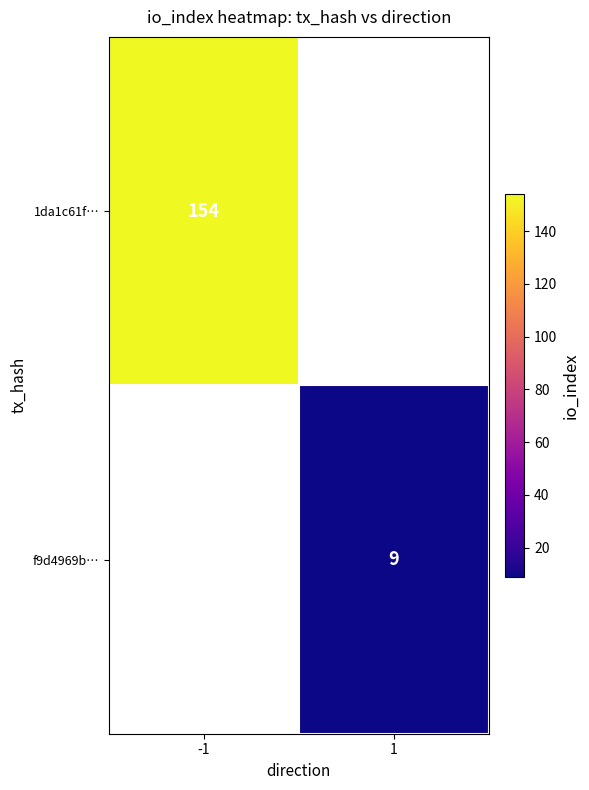

True or false: f9d4969b… has a value of 6 at 1.

False